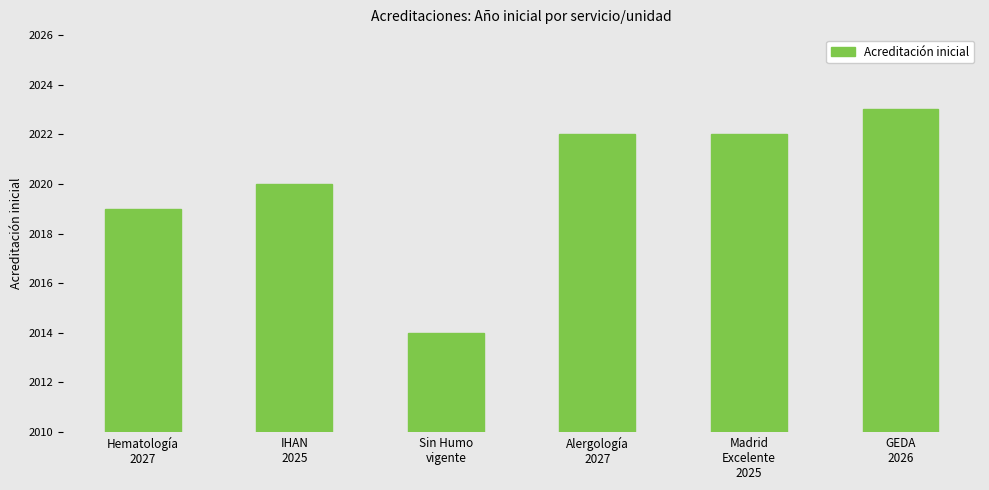

What is the value of the 3rd bar from the left?

2014